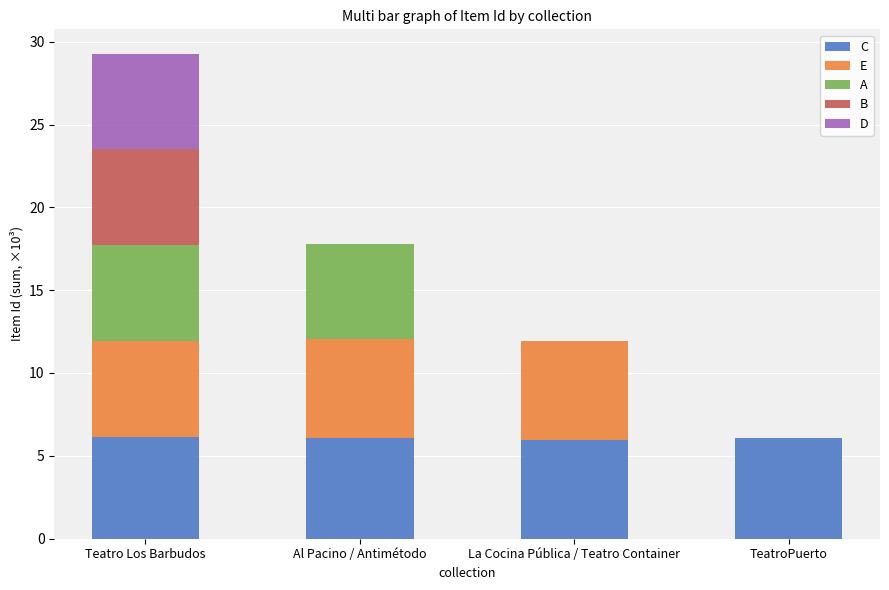

Is it true that C equals 6.1 at TeatroPuerto?

True